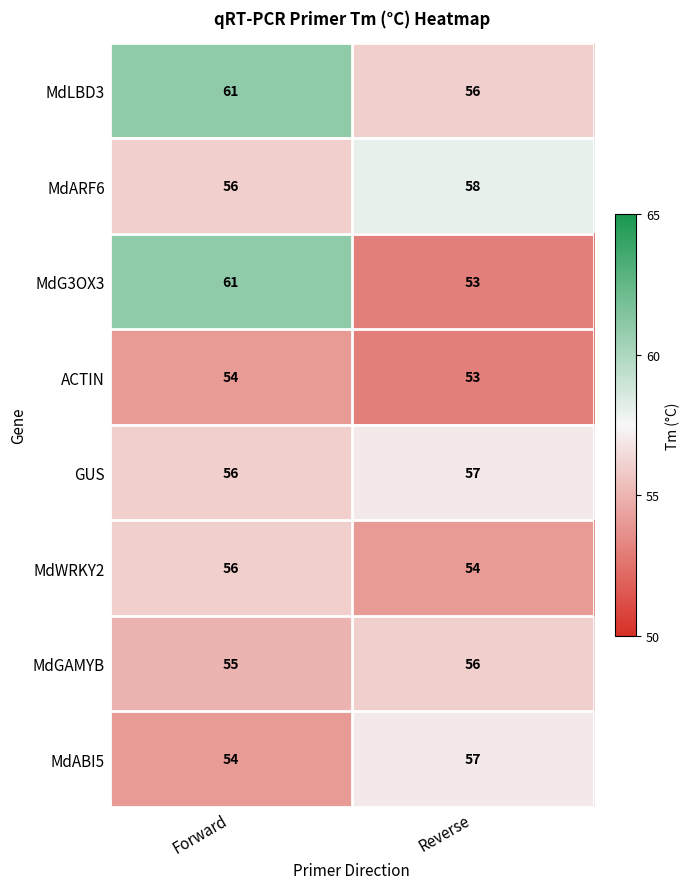

List the labels in order of MdG3OX3 value, largest first.

Forward, Reverse